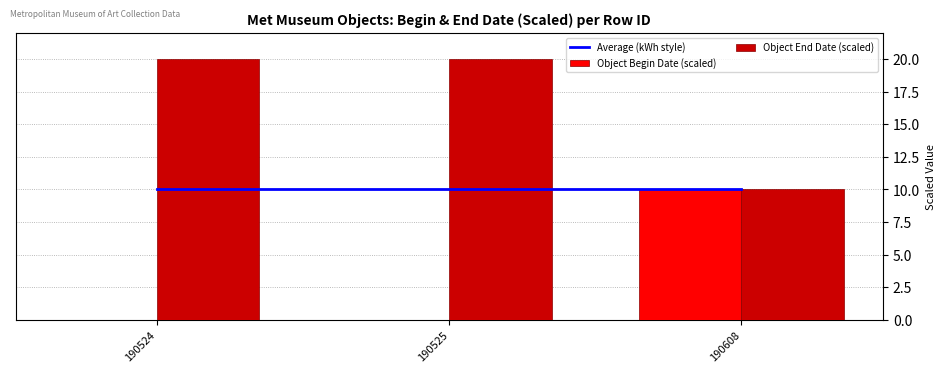

At how many categories does at least one series exceed 0?

3